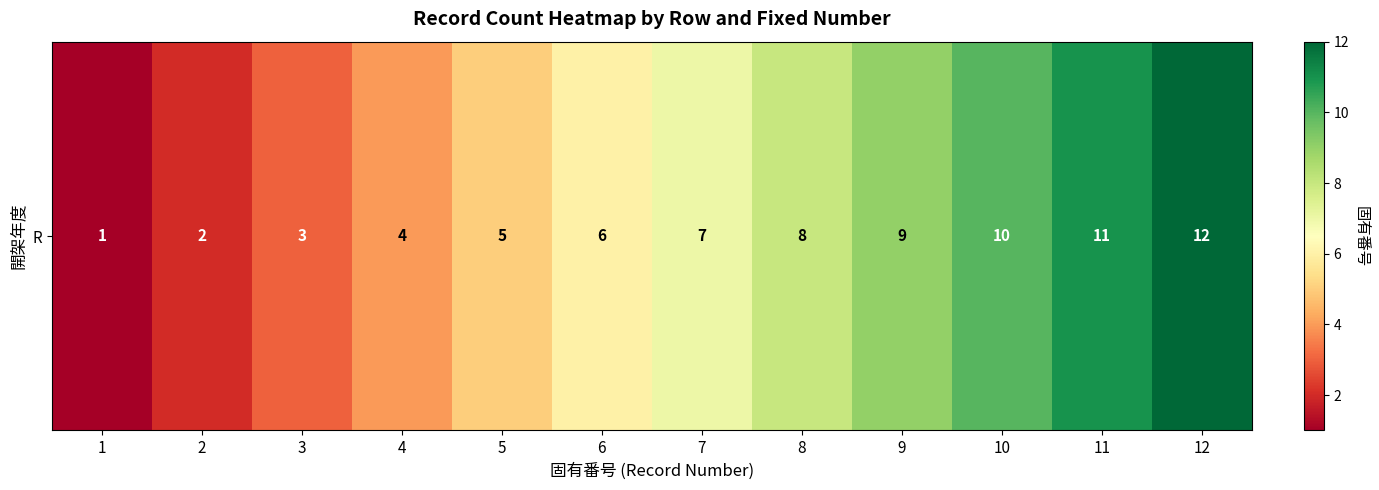

Rank the categories by value from highest to lowest.

12, 11, 10, 9, 8, 7, 6, 5, 4, 3, 2, 1